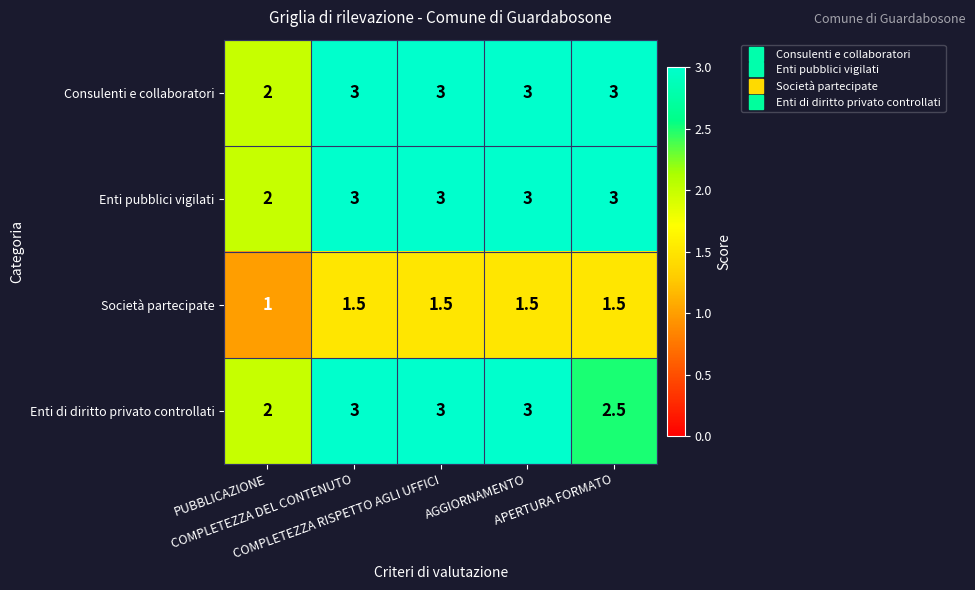

What is the maximum value shown in the chart?

3.0